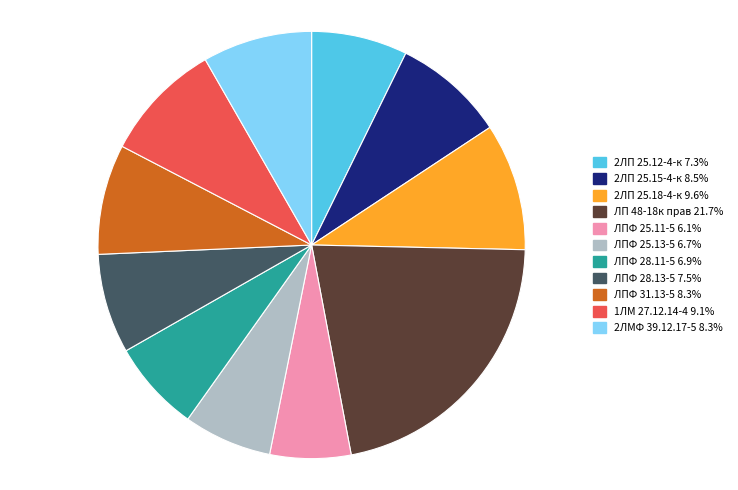

Is there any slice that represents more than half of the pie?

No